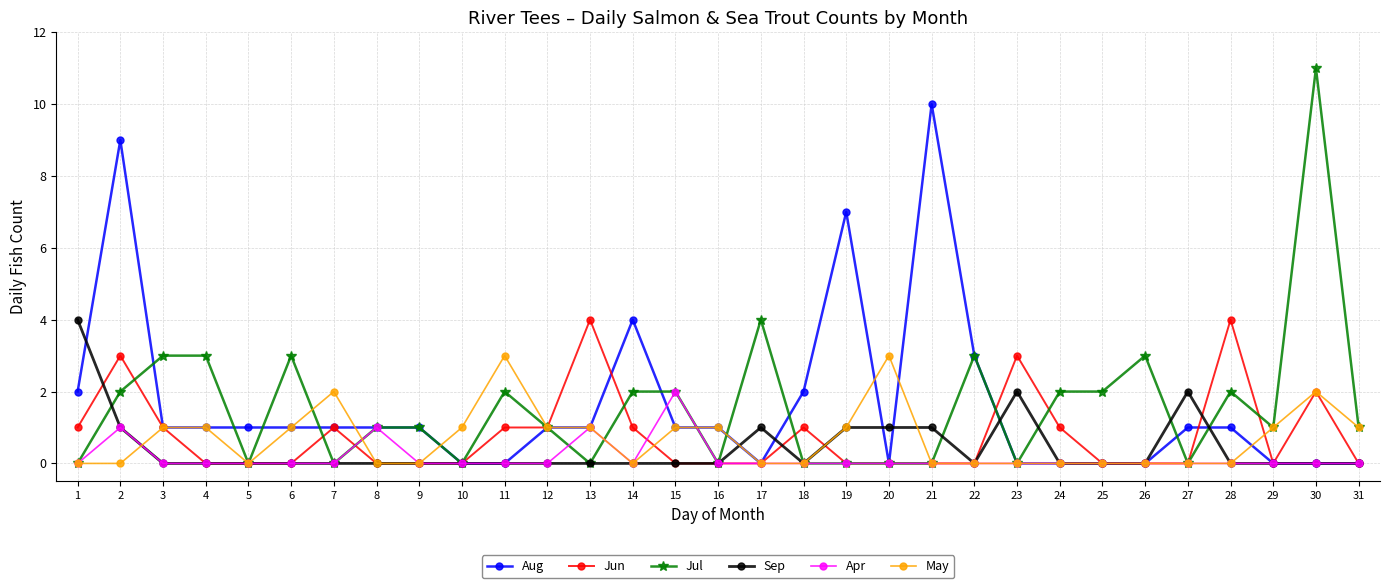

Reading right to left, extract all data points from this chart.

Aug: 31=0	30=0	29=0	28=1	27=1	26=0	25=0	24=0	23=0	22=3	21=10	20=0	19=7	18=2	17=0	16=1	15=1	14=4	13=1	12=1	11=0	10=0	9=1	8=1	7=1	6=1	5=1	4=1	3=1	2=9	1=2
Jun: 31=0	30=2	29=0	28=4	27=0	26=0	25=0	24=1	23=3	22=0	21=0	20=0	19=0	18=1	17=0	16=0	15=0	14=1	13=4	12=1	11=1	10=0	9=0	8=0	7=1	6=0	5=0	4=0	3=1	2=3	1=1
Jul: 31=1	30=11	29=1	28=2	27=0	26=3	25=2	24=2	23=0	22=3	21=0	20=0	19=0	18=0	17=4	16=0	15=2	14=2	13=0	12=1	11=2	10=0	9=1	8=1	7=0	6=3	5=0	4=3	3=3	2=2	1=0
Sep: 31=0	30=0	29=0	28=0	27=2	26=0	25=0	24=0	23=2	22=0	21=1	20=1	19=1	18=0	17=1	16=0	15=0	14=0	13=0	12=0	11=0	10=0	9=0	8=0	7=0	6=0	5=0	4=0	3=0	2=1	1=4
Apr: 31=0	30=0	29=0	28=0	27=0	26=0	25=0	24=0	23=0	22=0	21=0	20=0	19=0	18=0	17=0	16=0	15=2	14=0	13=1	12=0	11=0	10=0	9=0	8=1	7=0	6=0	5=0	4=0	3=0	2=1	1=0
May: 31=1	30=2	29=1	28=0	27=0	26=0	25=0	24=0	23=0	22=0	21=0	20=3	19=1	18=0	17=0	16=1	15=1	14=0	13=1	12=1	11=3	10=1	9=0	8=0	7=2	6=1	5=0	4=1	3=1	2=0	1=0